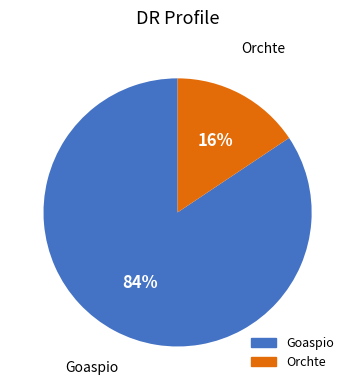

Do Goaspio and Orchte together represent more than half of the pie?

Yes